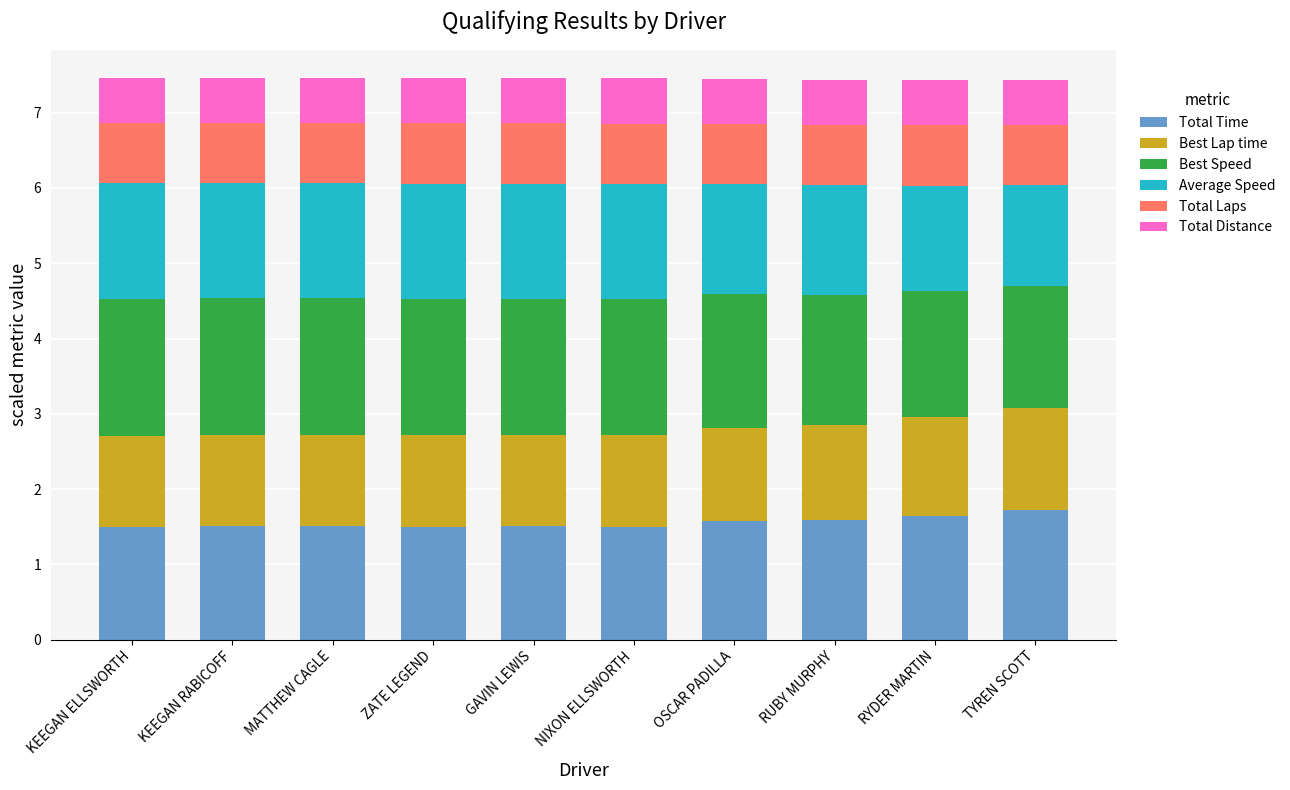

What are all the series names shown in the legend?

Total Time, Best Lap time, Best Speed, Average Speed, Total Laps, Total Distance